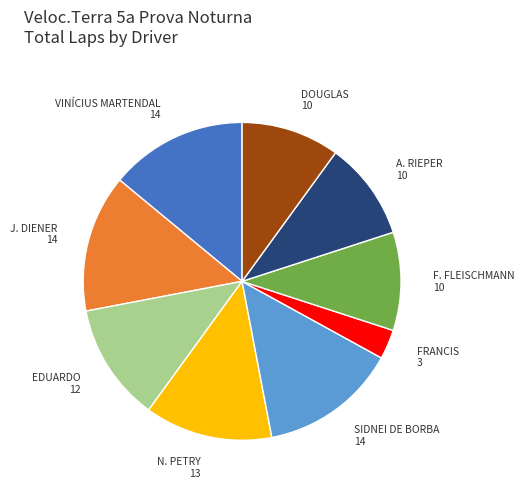

Is there a majority slice in this chart?

No